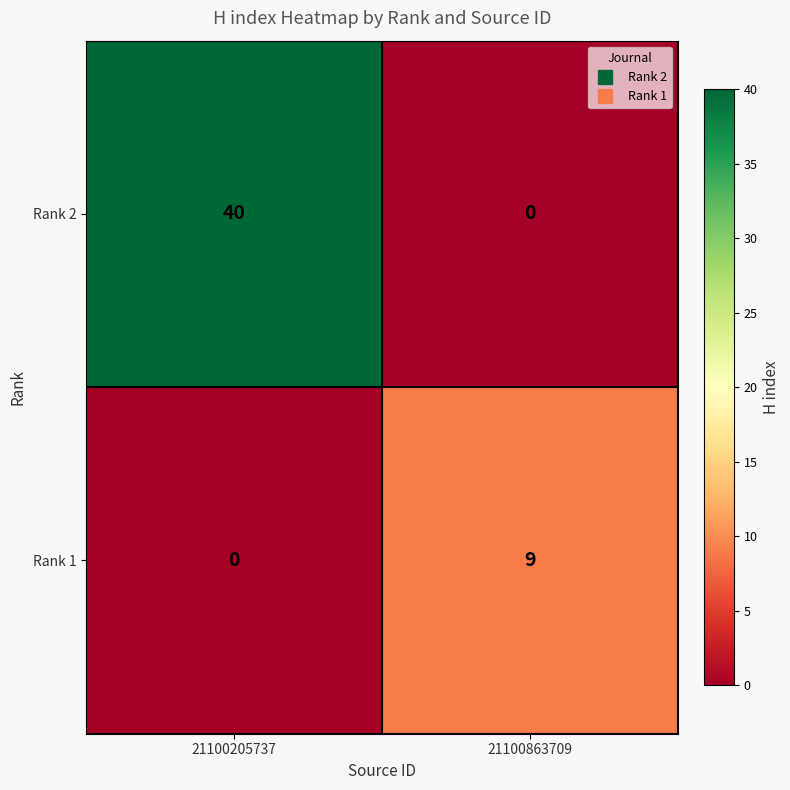

List the series in order of their peak value, highest first.

Rank 2, Rank 1